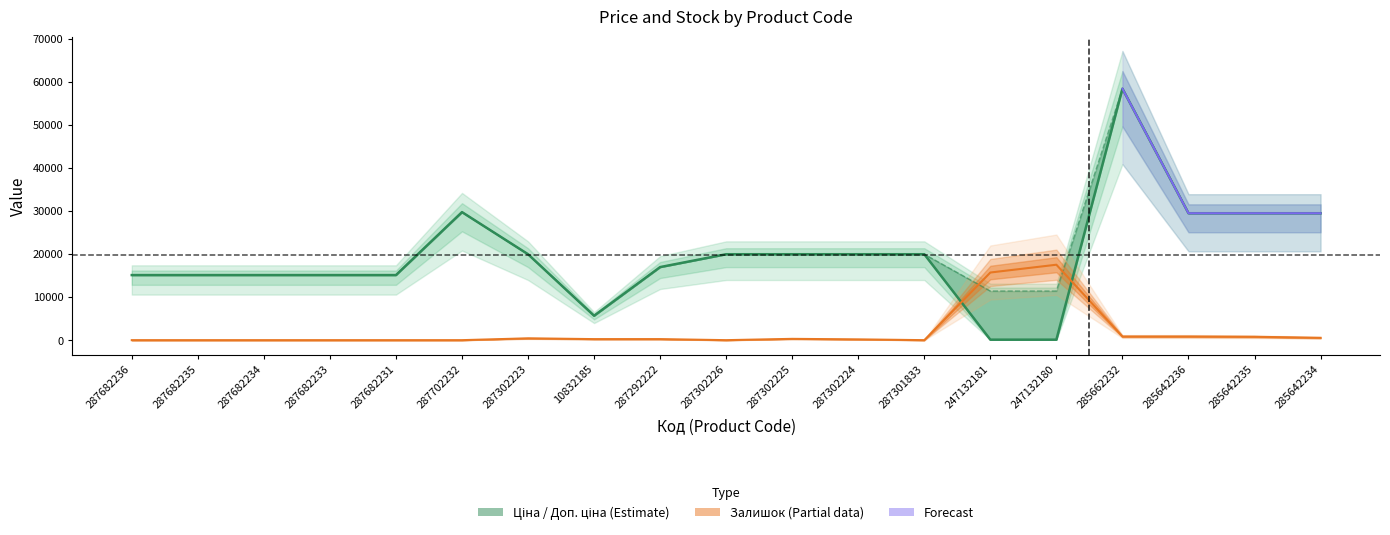

What is the difference between the maximum and minimum values in the Ціна series?

58312.4